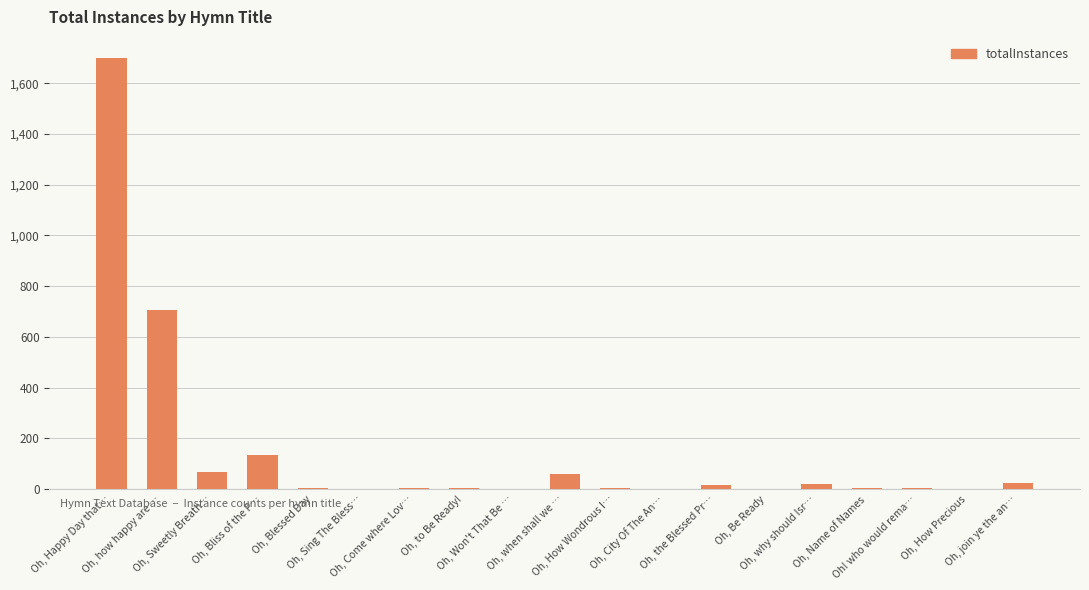

What is the average value?

145